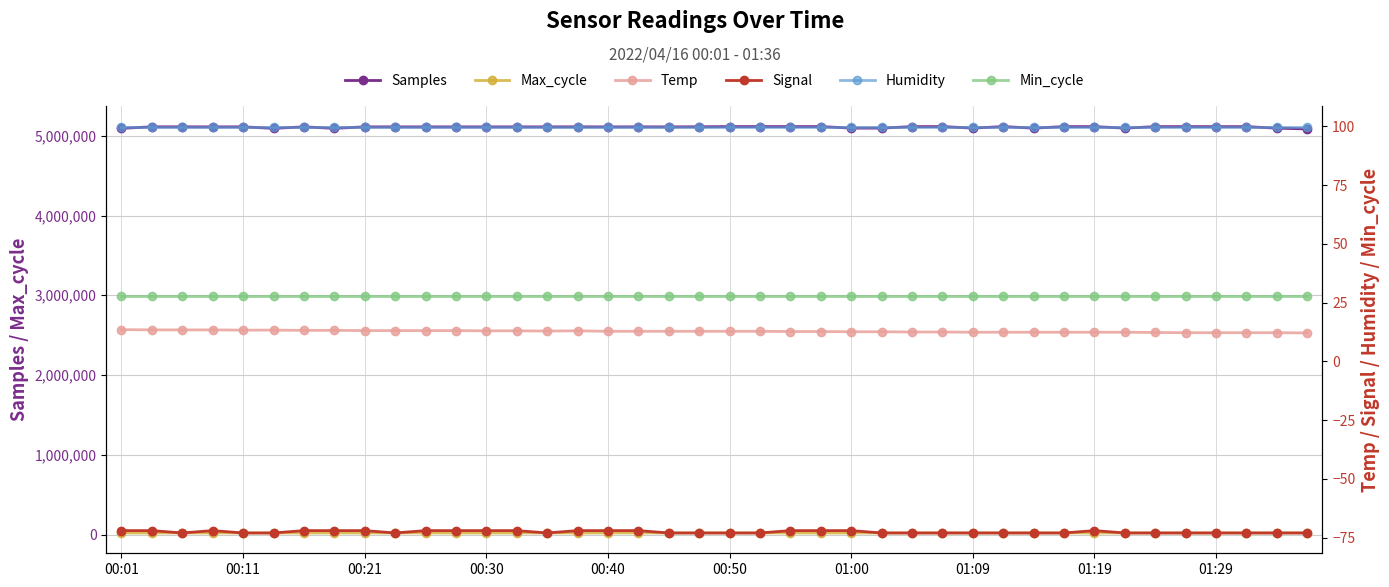

What is the maximum value for Samples?

5115175